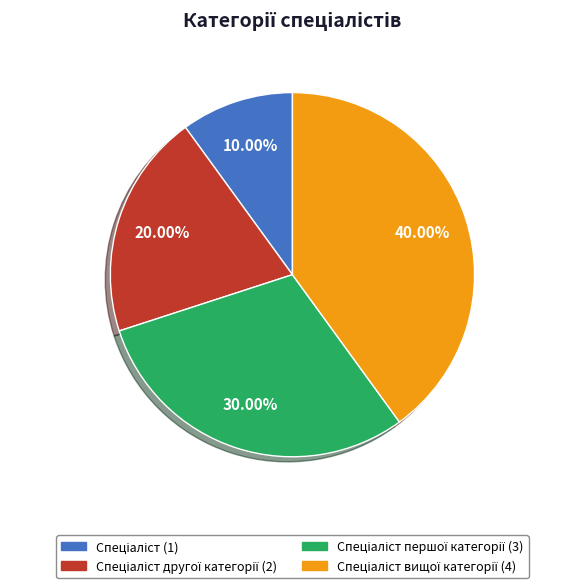

Does any single category account for the majority?

No